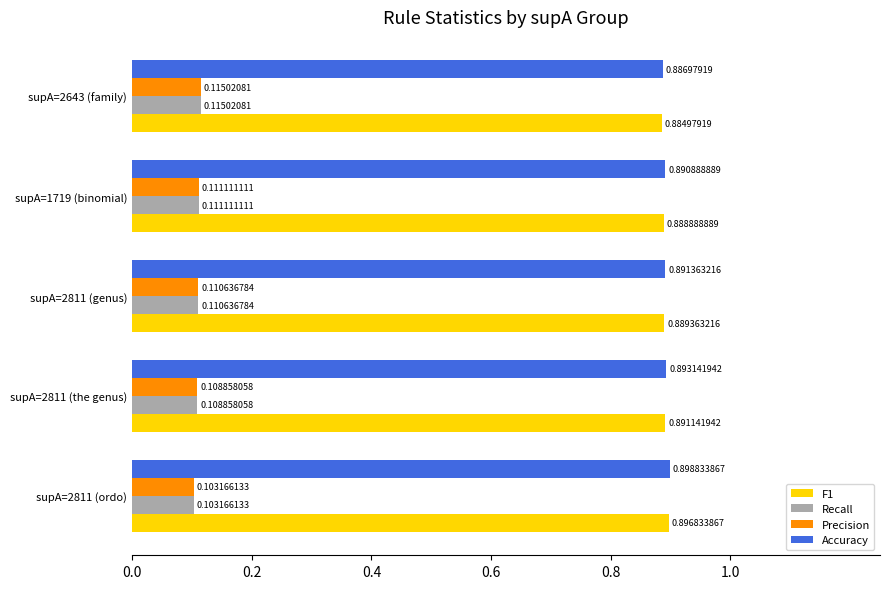

Rank the categories by Precision value from lowest to highest.

supA=2811 (ordo), supA=2811 (the genus), supA=2811 (genus), supA=1719 (binomial), supA=2643 (family)